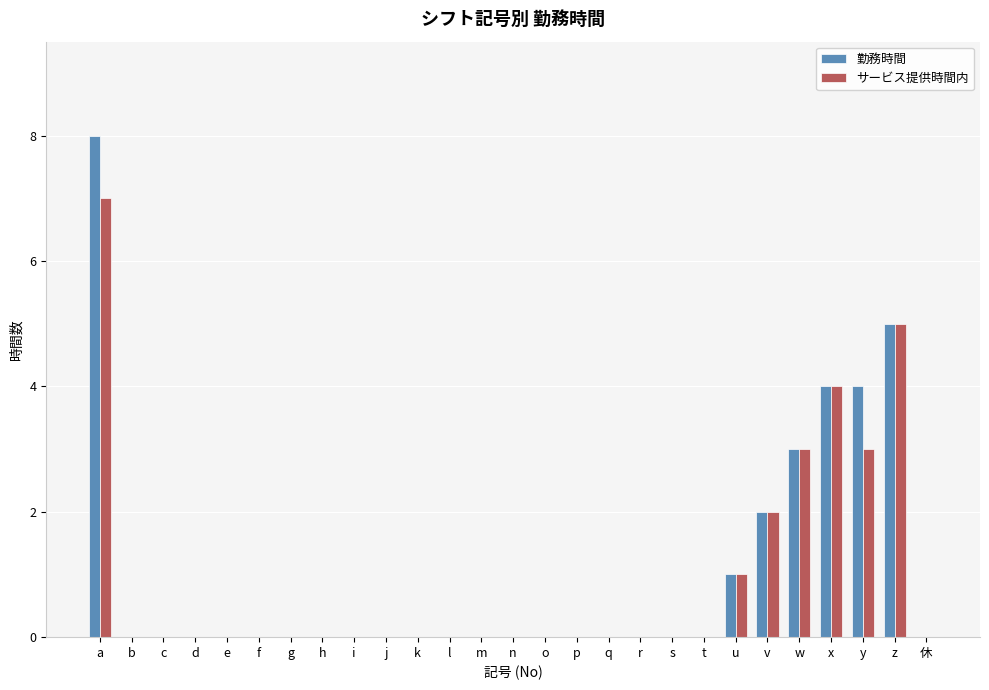

Is it true that 勤務時間 equals 1 at z?

False